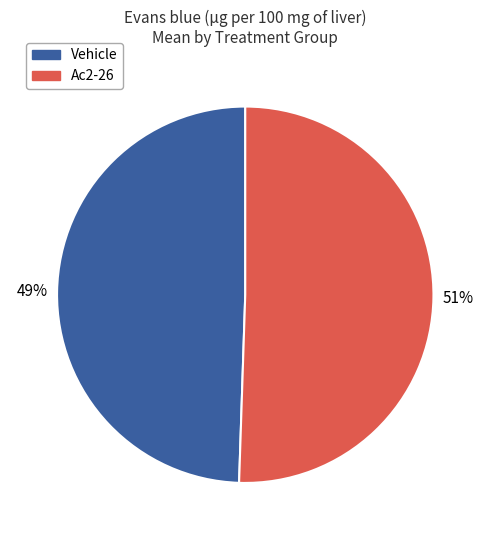

To the nearest percent, what is the average slice percentage?

50%